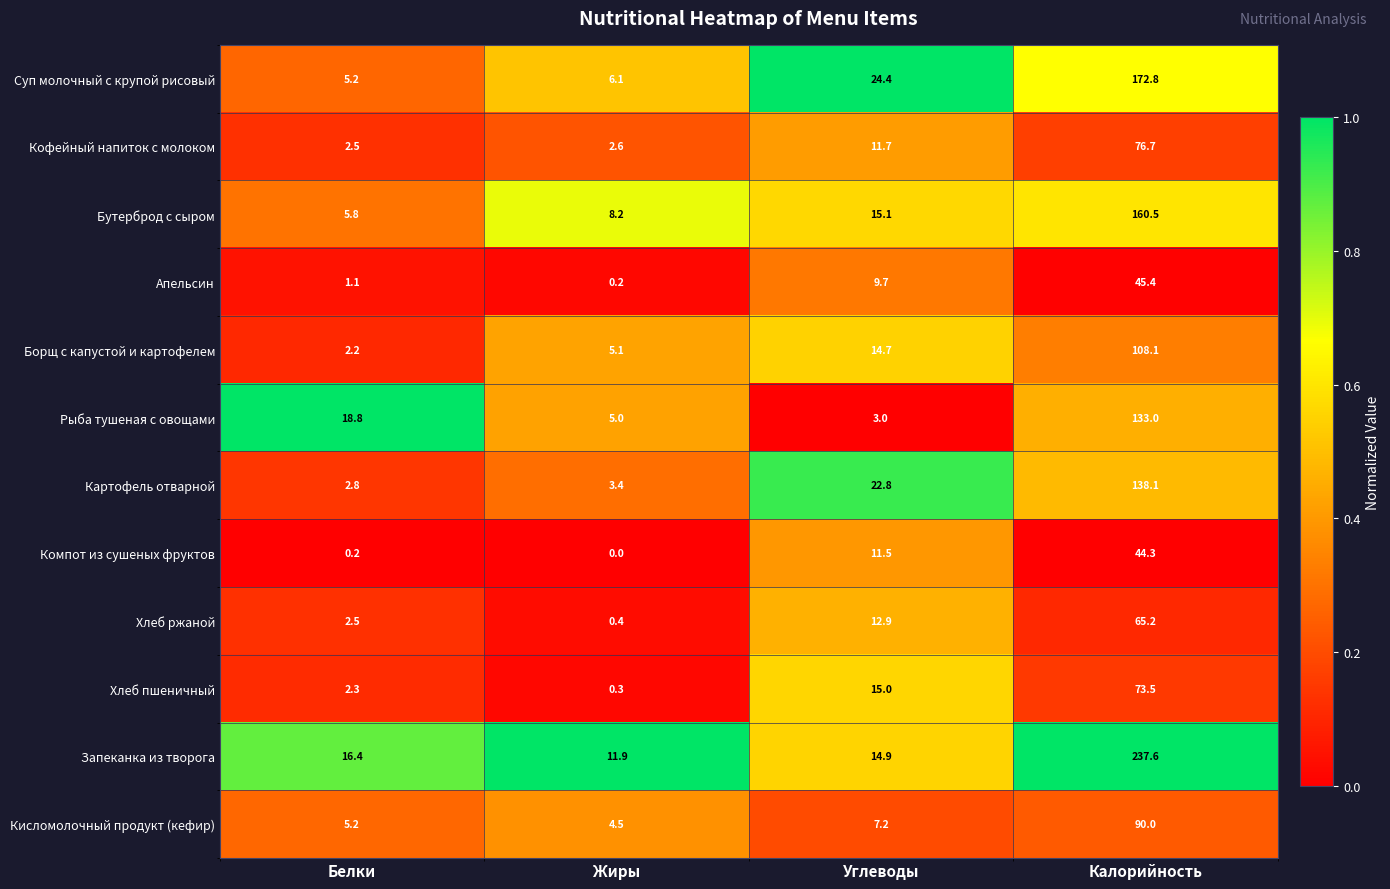

Which series has the largest total across all categories?

Запеканка из творога